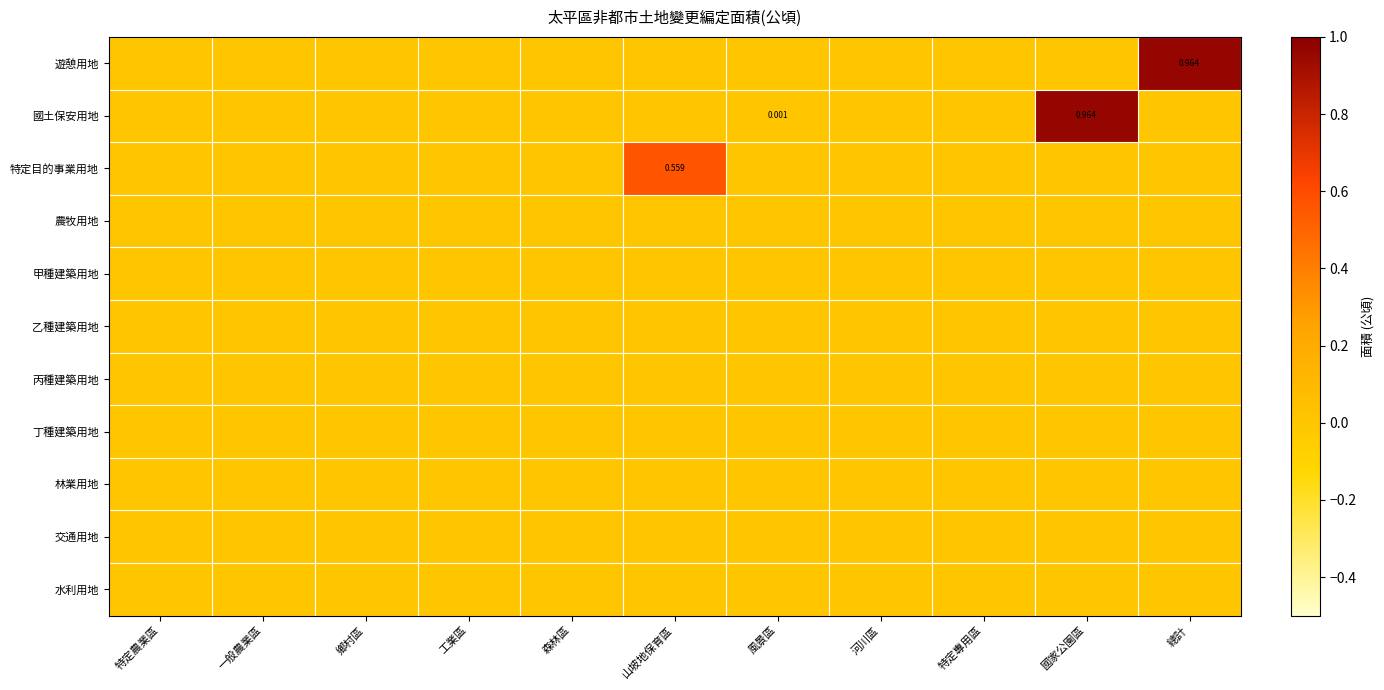

Which series changed the most between 風景區 and 國家公園區?

國土保安用地